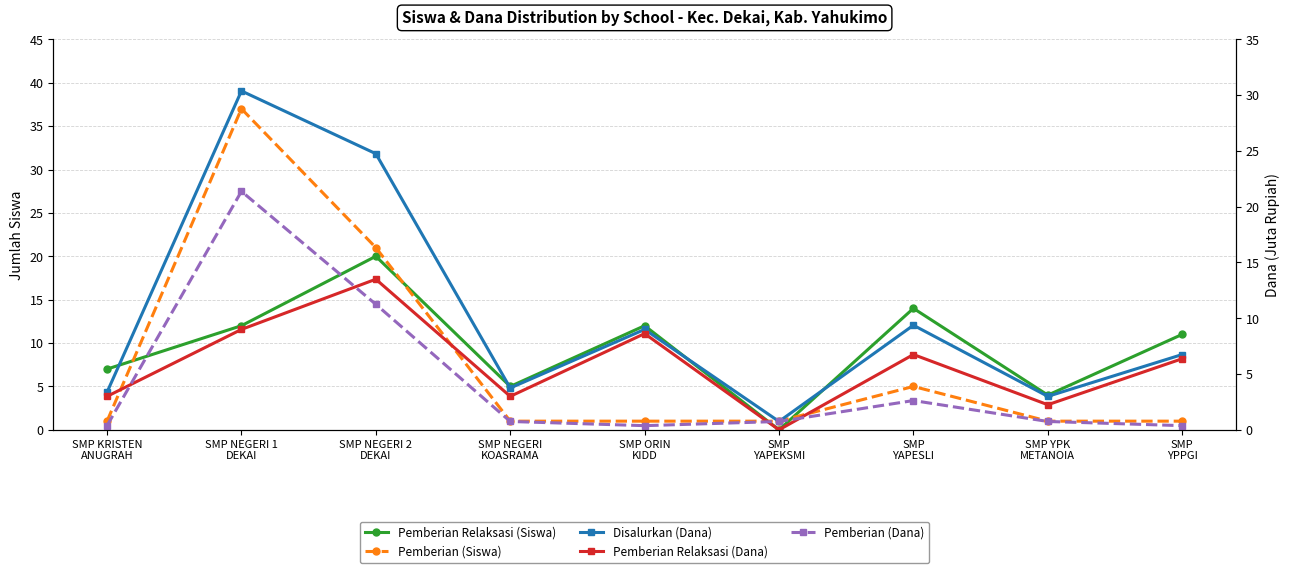

Where is the first local minimum for Pemberian (Dana)?

SMP ORIN
KIDD